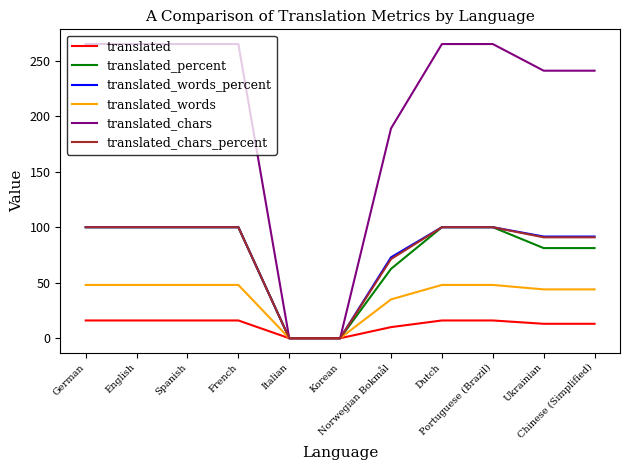

True or false: translated has a value of 3.4 at Dutch.

False